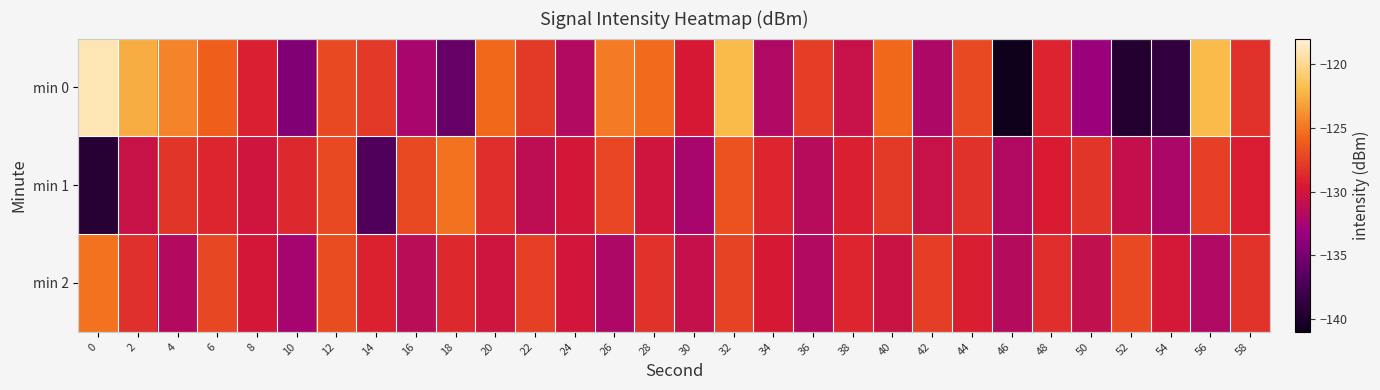

Reading left to right, transcribe all the data shown in this chart.

min 0: 0=-119.0	2=-122.6	4=-124.4	6=-126.1	8=-129.2	10=-134.5	12=-127.1	14=-128.0	16=-132.4	18=-135.9	20=-125.6	22=-127.8	24=-131.8	26=-124.8	28=-125.5	30=-129.6	32=-122.0	34=-132.0	36=-127.6	38=-130.6	40=-125.6	42=-132.0	44=-127.1	46=-140.7	48=-129.0	50=-133.2	52=-139.5	54=-138.7	56=-122.0	58=-128.3
min 1: 0=-139.3	2=-130.6	4=-128.1	6=-128.9	8=-130.1	10=-128.7	12=-127.1	14=-136.9	16=-127.1	18=-125.2	20=-128.5	22=-131.2	24=-129.8	26=-127.3	28=-130.1	30=-132.4	32=-126.7	34=-128.9	36=-131.5	38=-129.2	40=-127.8	42=-130.6	44=-128.3	46=-131.9	48=-129.5	50=-128.1	52=-130.8	54=-132.2	56=-127.6	58=-129.4
min 2: 0=-125.1	2=-128.4	4=-131.7	6=-127.2	8=-129.8	10=-132.5	12=-126.9	14=-129.1	16=-131.3	18=-128.7	20=-130.2	22=-127.6	24=-129.9	26=-132.1	28=-128.3	30=-130.7	32=-127.4	34=-129.6	36=-131.8	38=-128.9	40=-130.4	42=-127.7	44=-129.3	46=-131.6	48=-128.5	50=-130.9	52=-127.1	54=-129.7	56=-132.0	58=-128.2